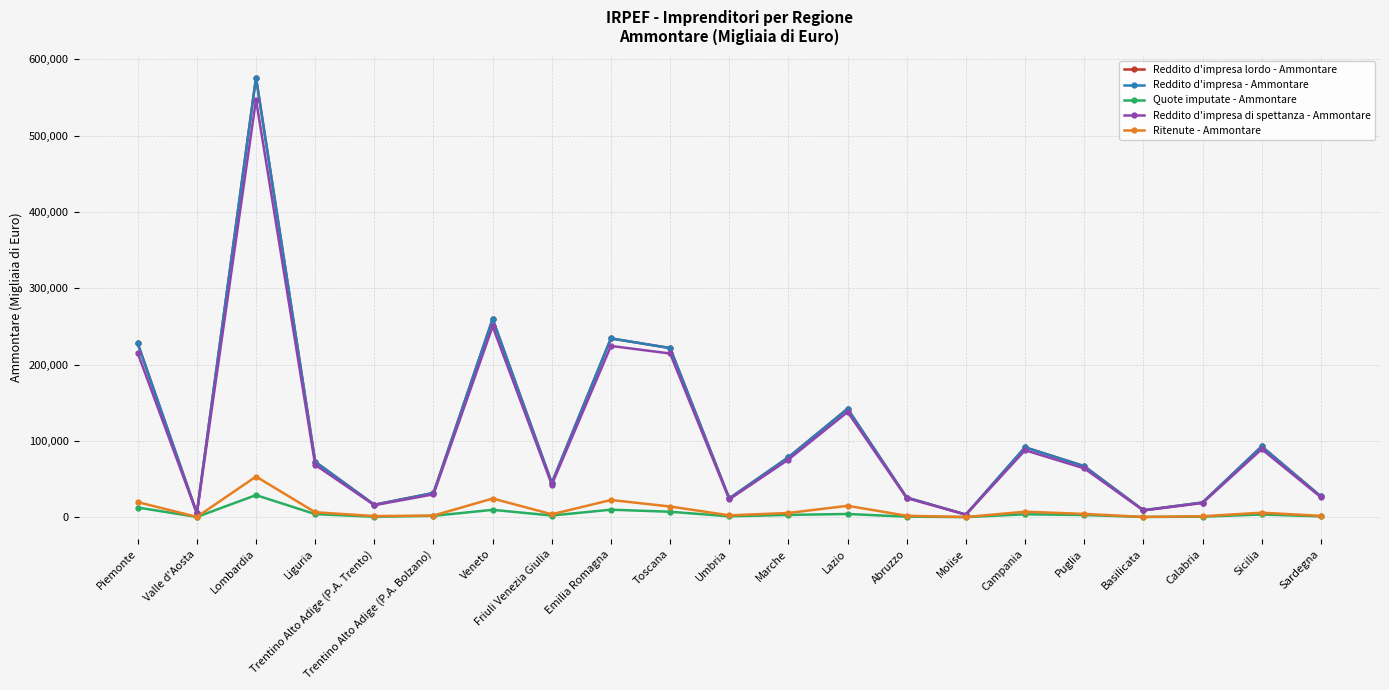

At which category is the sum across all series the highest?

Lombardia